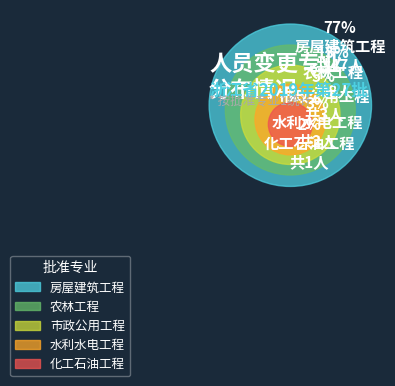

What is the change in value from 专业变更 to 人员转入?

-18